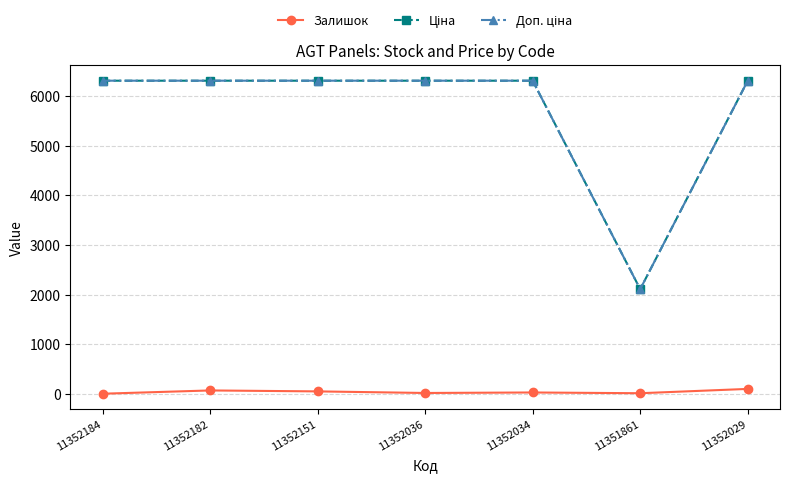

Is it true that Залишок equals 27.0 at 11352034?

True